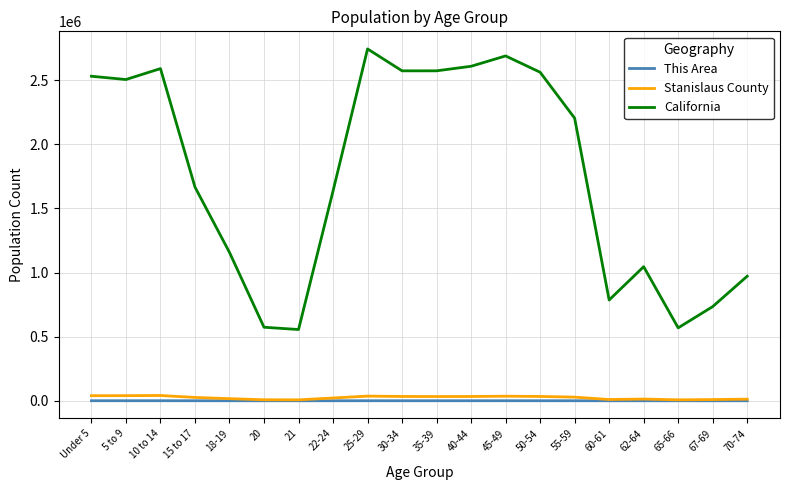

What are all the series names shown in the legend?

This Area, Stanislaus County, California